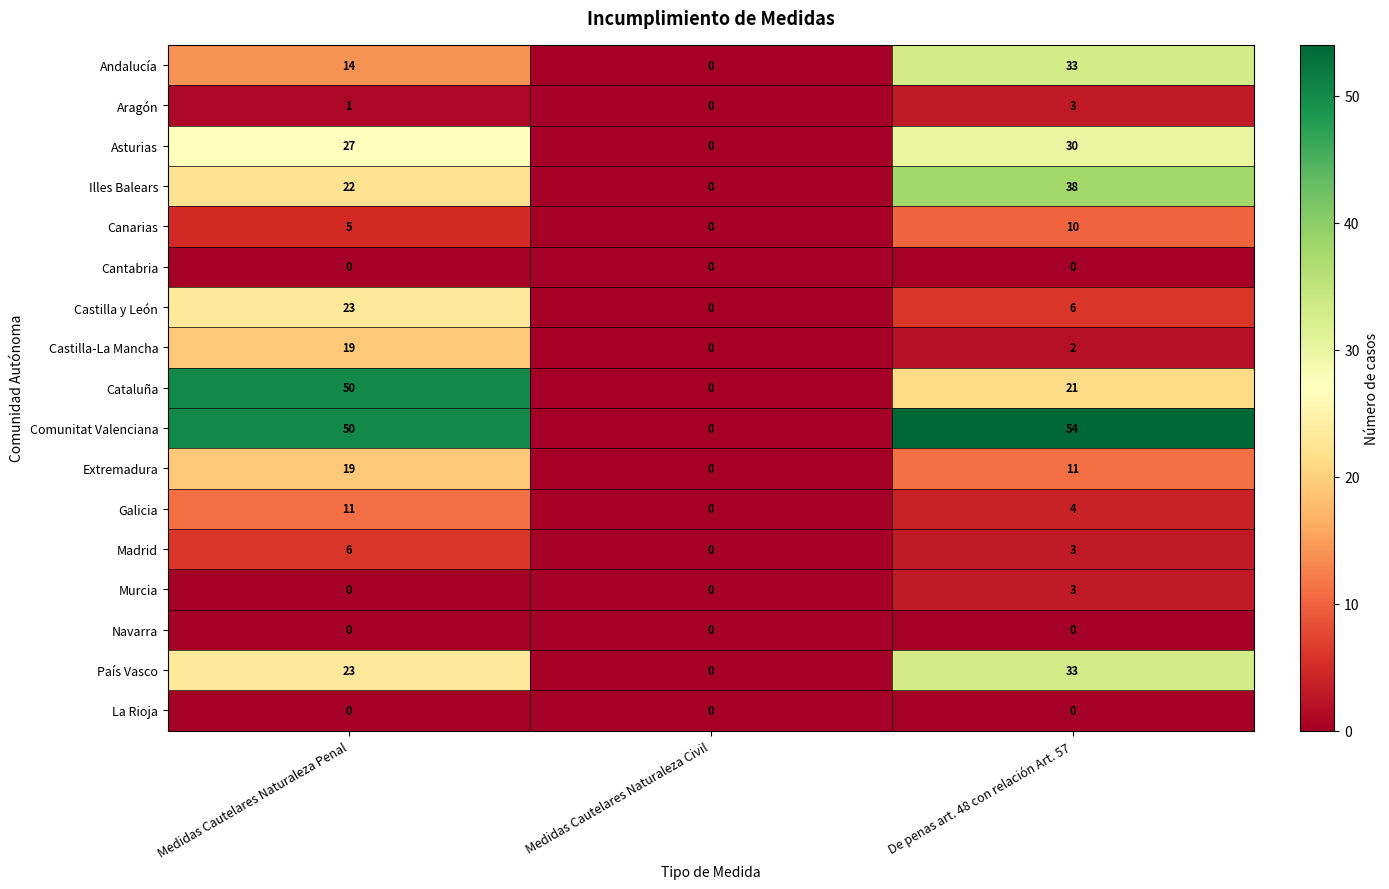

The value of País Vasco at Medidas Cautelares Naturaleza Civil is -21. True or false?

False